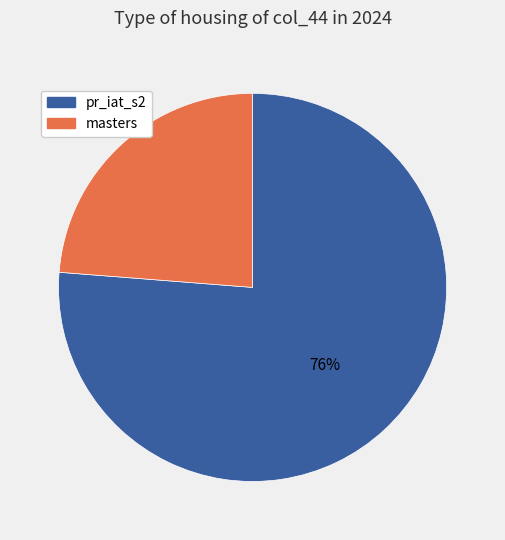

What is the smallest slice in the pie chart?

masters